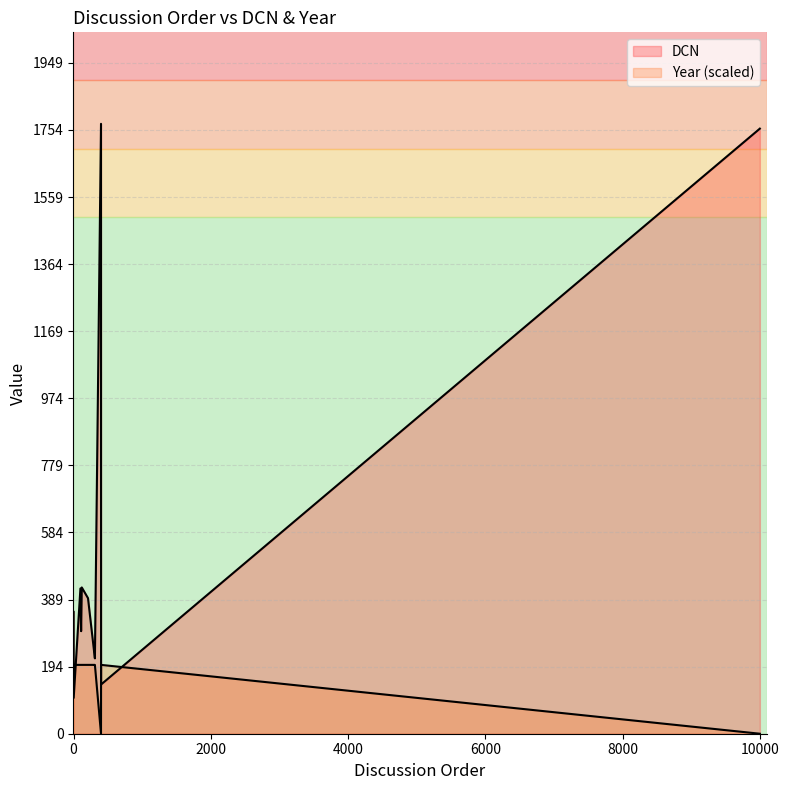

At which category does Year reach its first local peak?

401